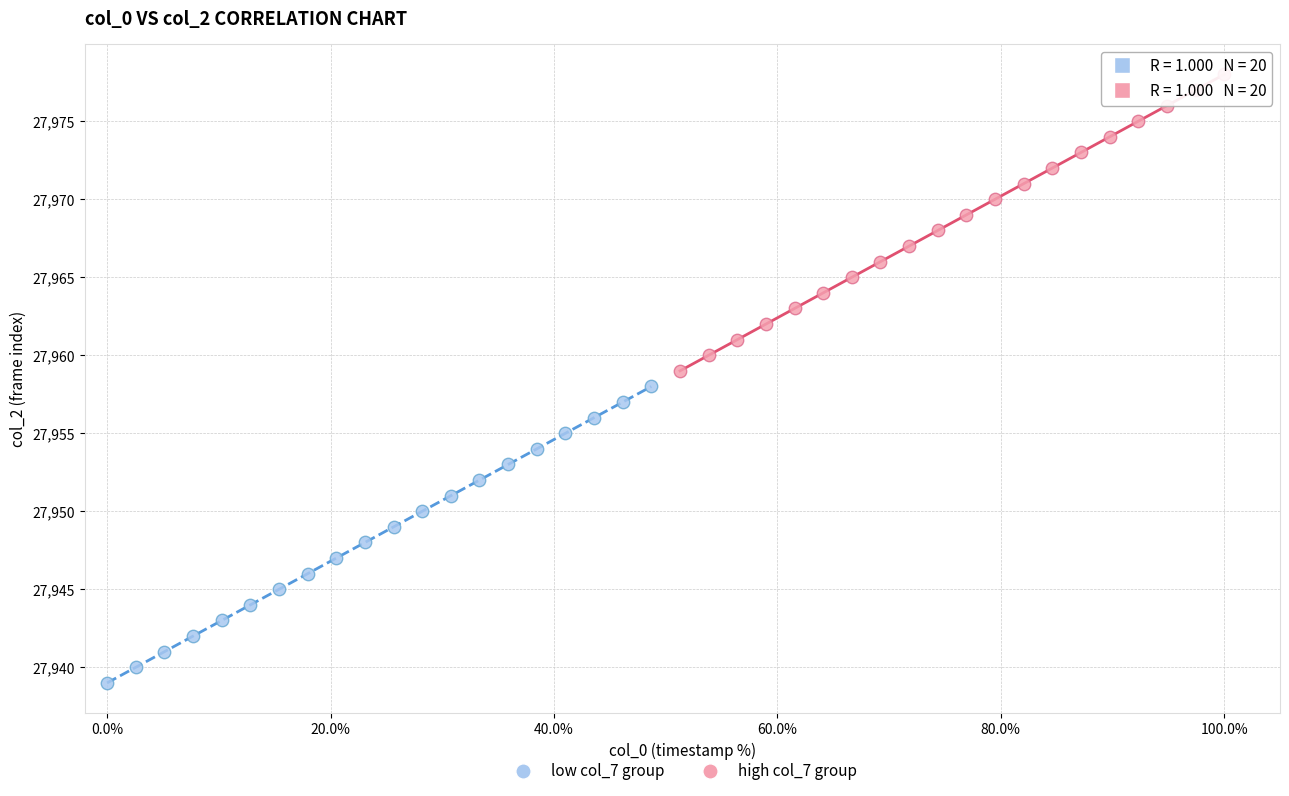

Which series reaches the minimum Y coordinate?

low col_7 group